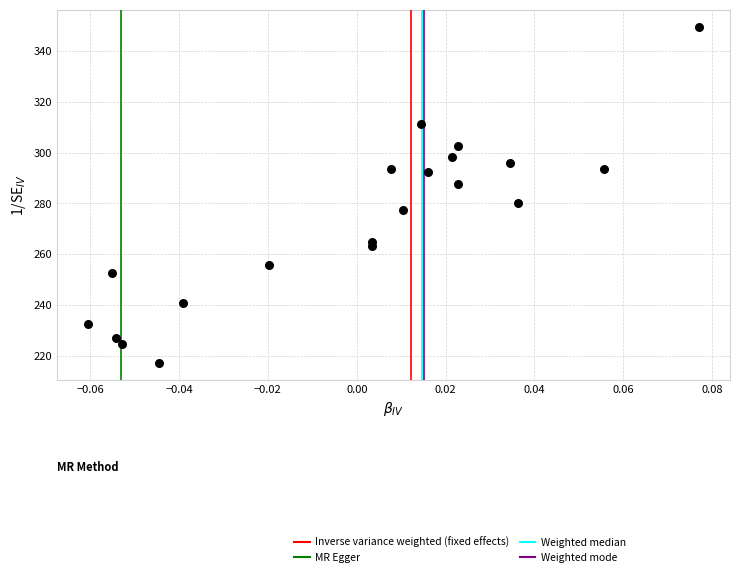

What Y value in the scatter plot is closest to 283?

280.1